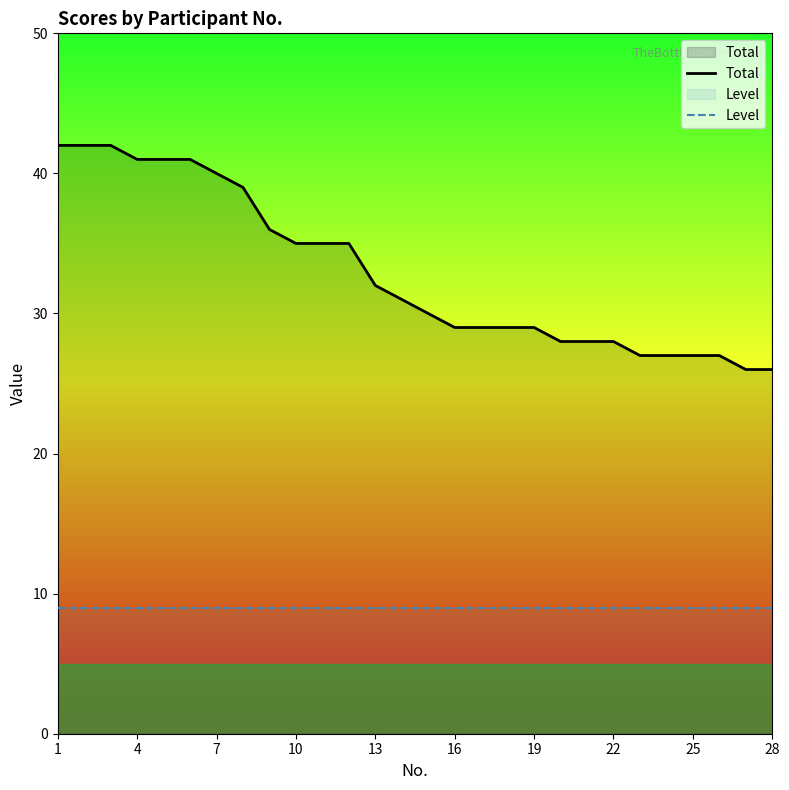

At which category does the chart reach its peak across all series?

1